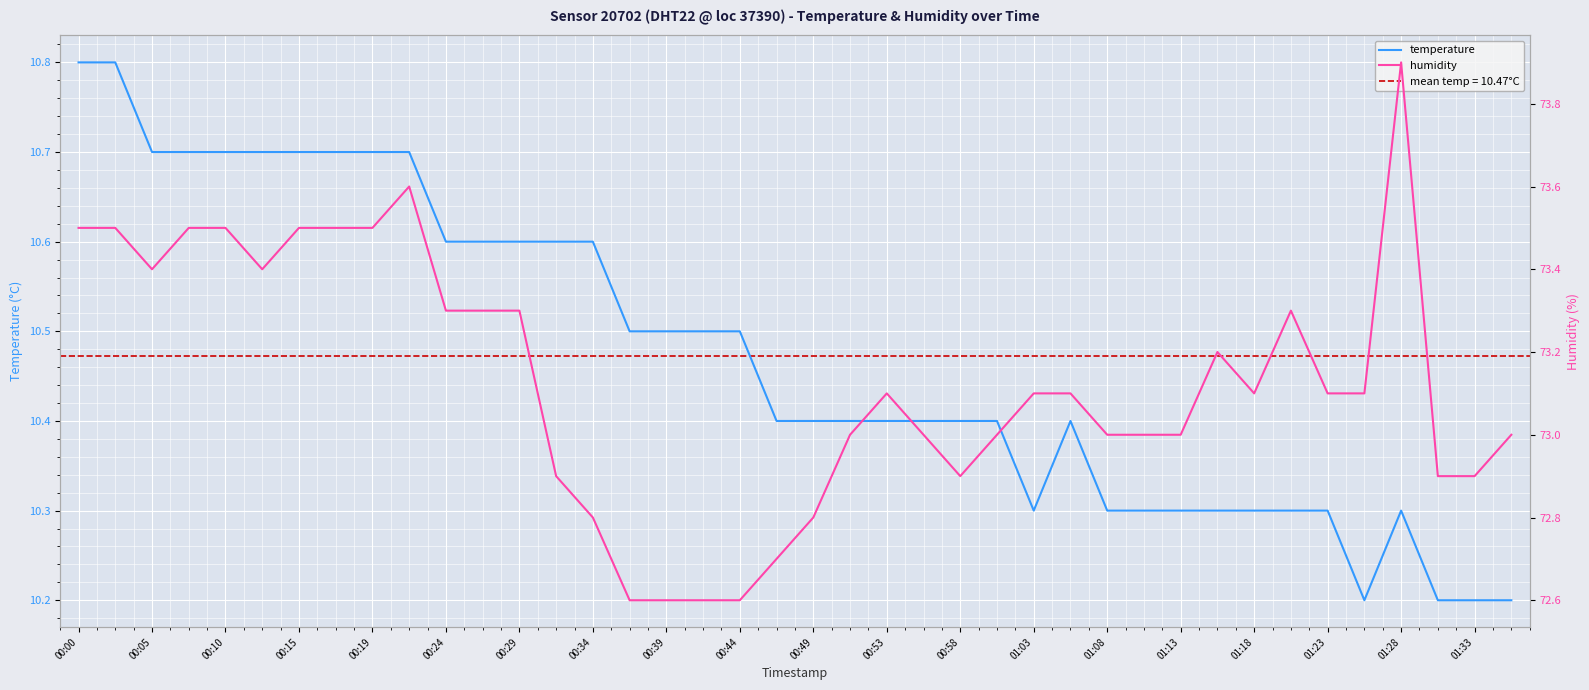

True or false: humidity has more than 1 interior local peaks.

True